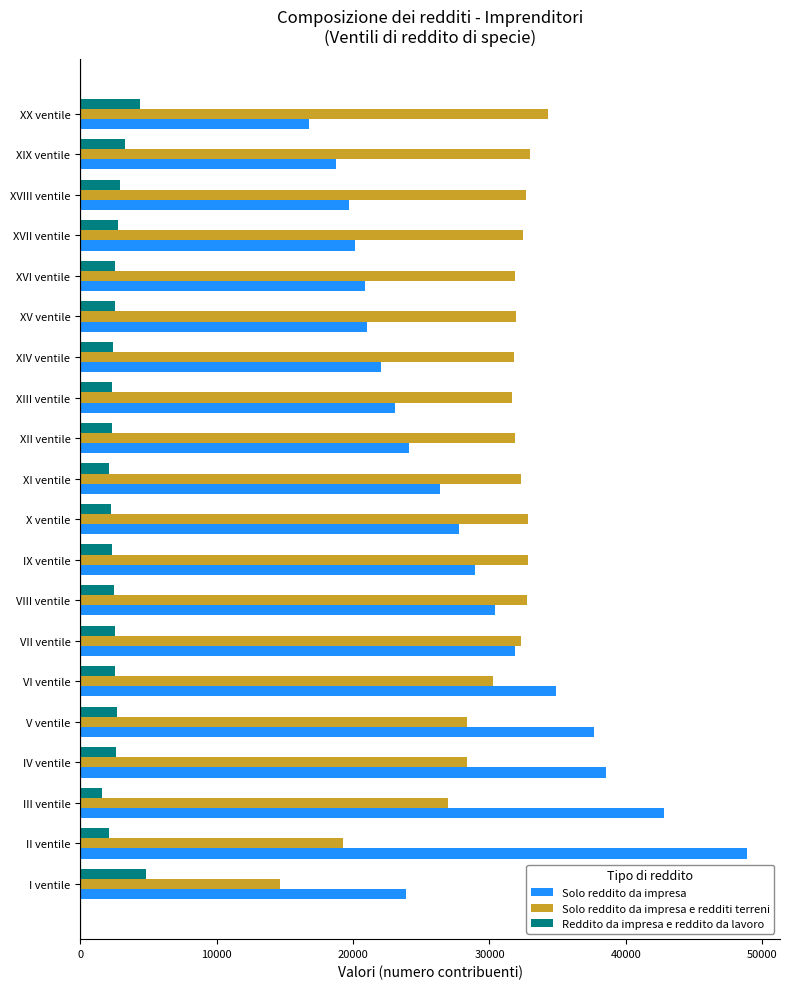

Is it true that Solo reddito da impresa equals 6519 at XVI ventile?

False